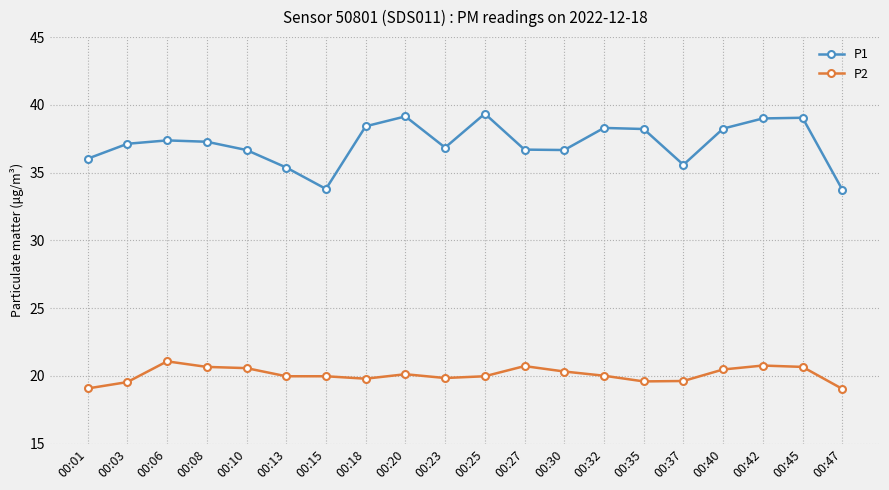

How many lines are shown in the chart?

2